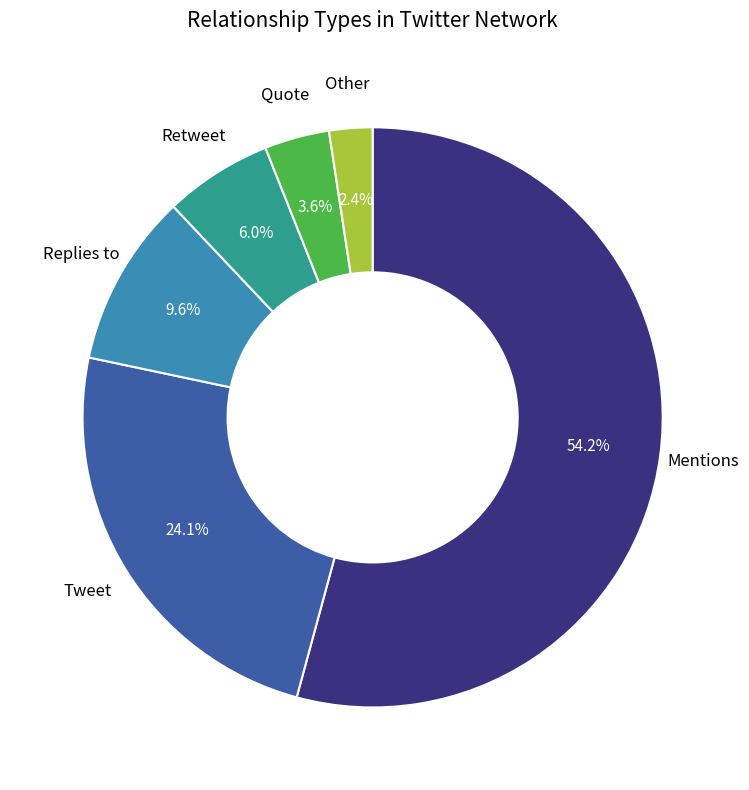

What percentage is the Mentions slice, to the nearest percent?

54%